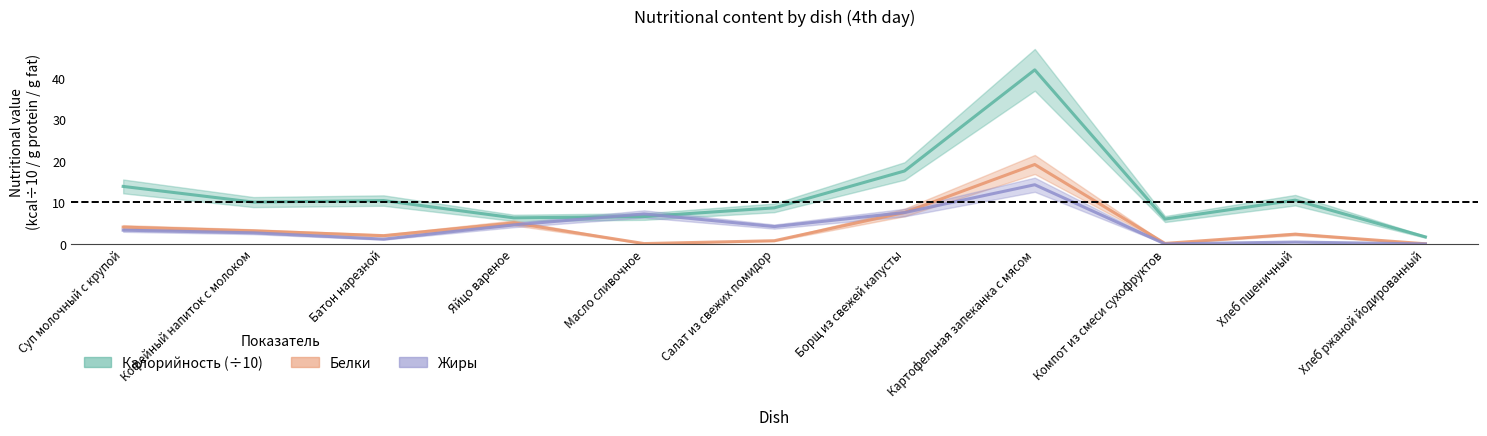

How many values in the Калорийность series exceed 10?

6